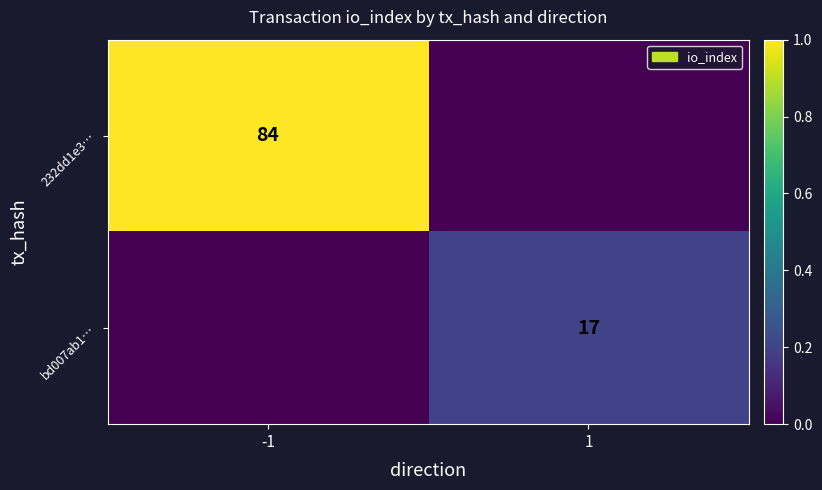

Which category has the highest value in the bd007ab1… series?

1